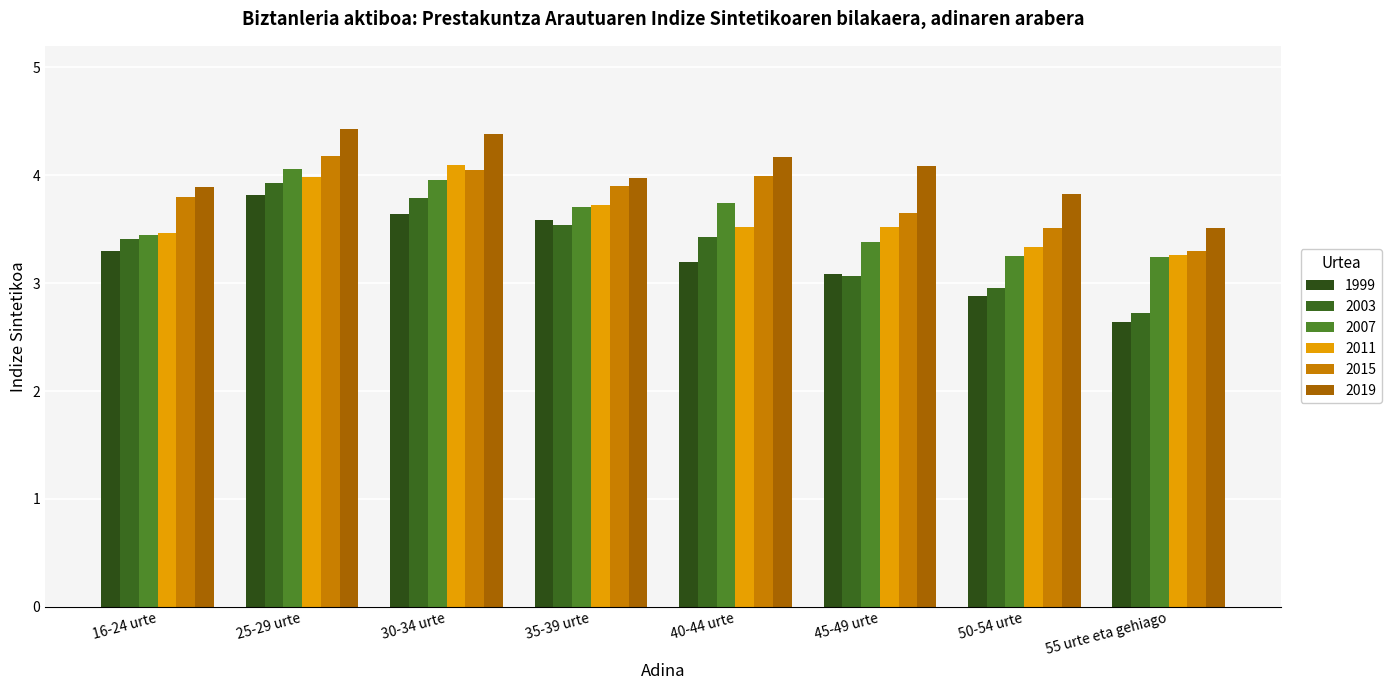

What is the difference between the 2015 values at 50-54 urte and 16-24 urte?

0.3